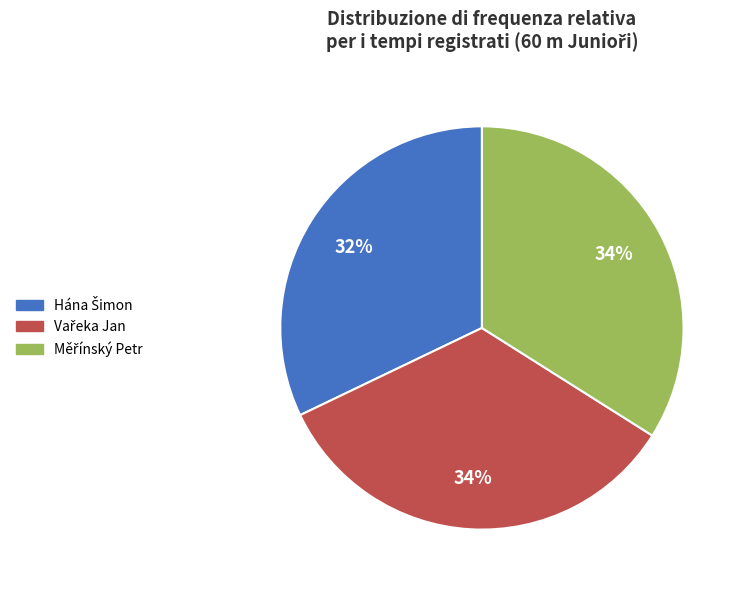

To the nearest percent, what is the average slice percentage?

33%